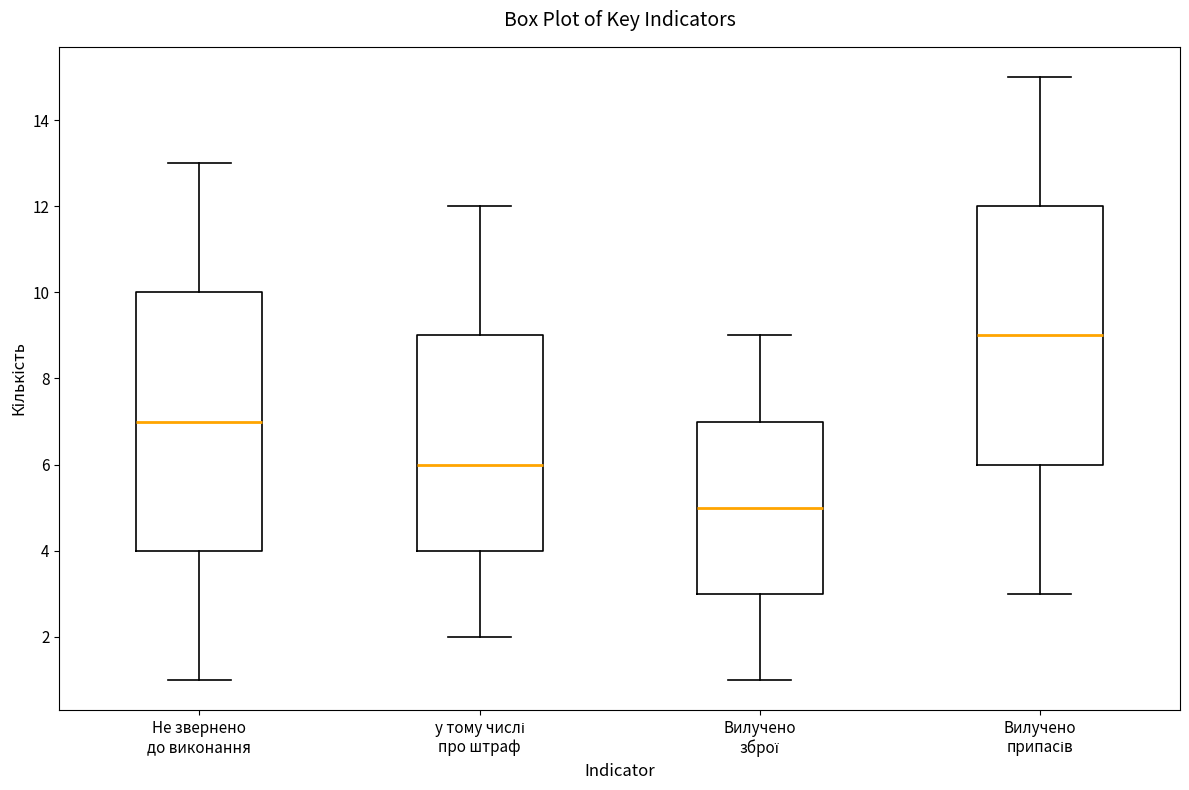

Where does the upper whisker of the box for у тому числі про штраф end on the y-axis? The values are not printed on the chart, so give them approximately, as read against the axis.

12